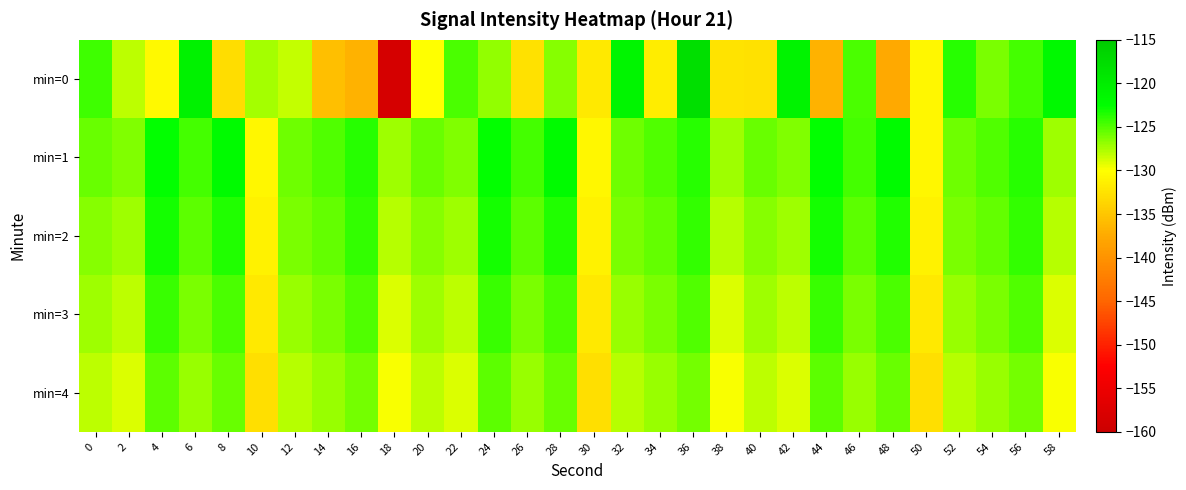

Rank the series by their average value, from lowest to highest.

min=0, min=4, min=3, min=2, min=1